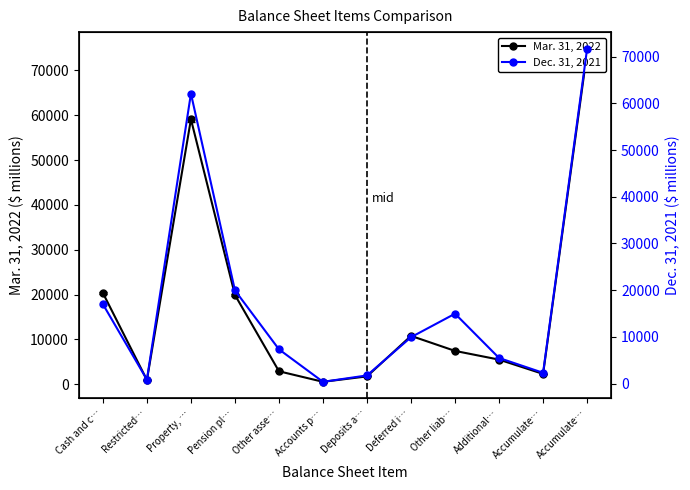

Rank the series at Property, … from highest to lowest value.

Dec. 31, 2021, Mar. 31, 2022